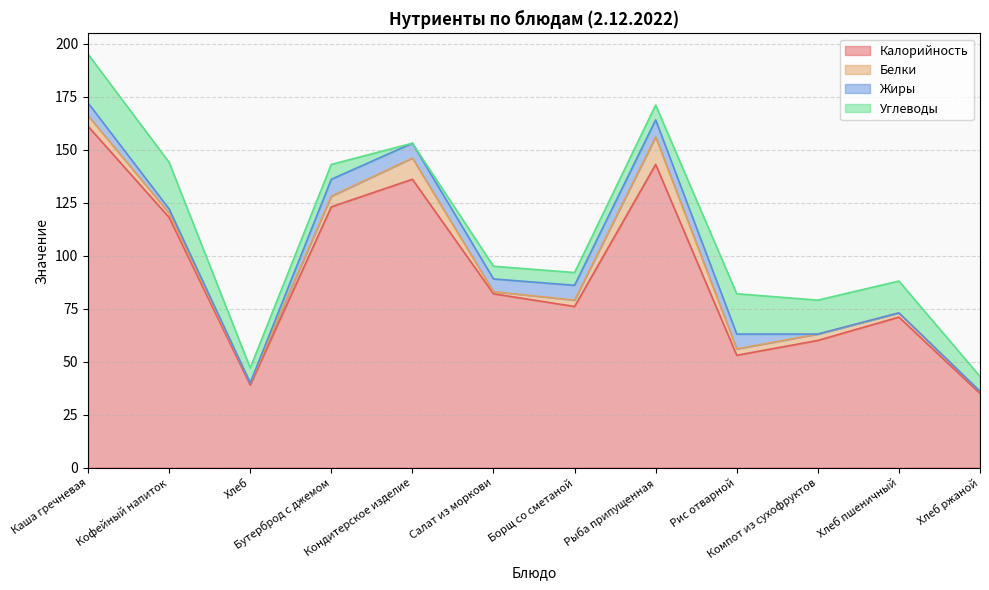

At which category is the sum across all series the highest?

Каша гречневая